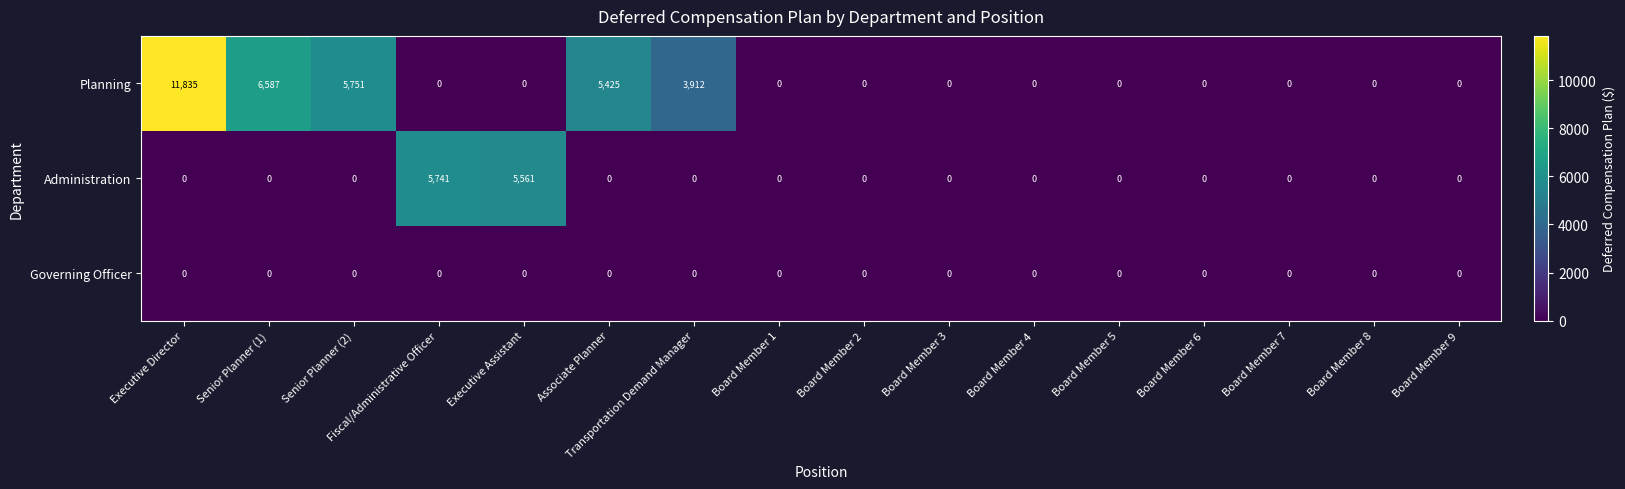

What is the difference between the maximum and minimum values in the Planning series?

11835